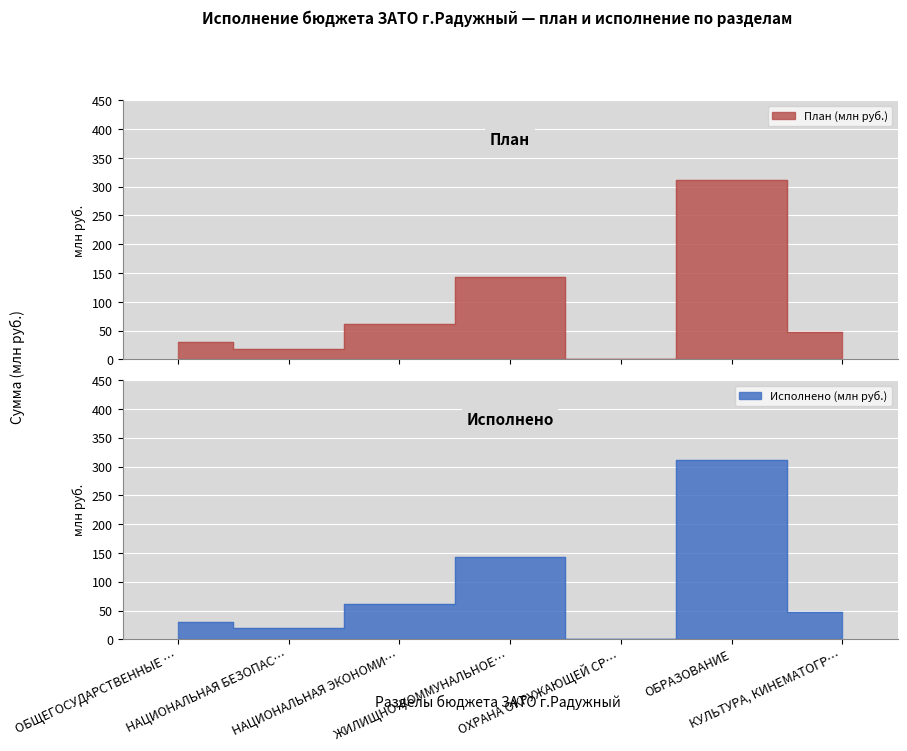

Rank the series at ОБРАЗОВАНИЕ from lowest to highest value.

Исполнено (млн руб.), План (млн руб.)